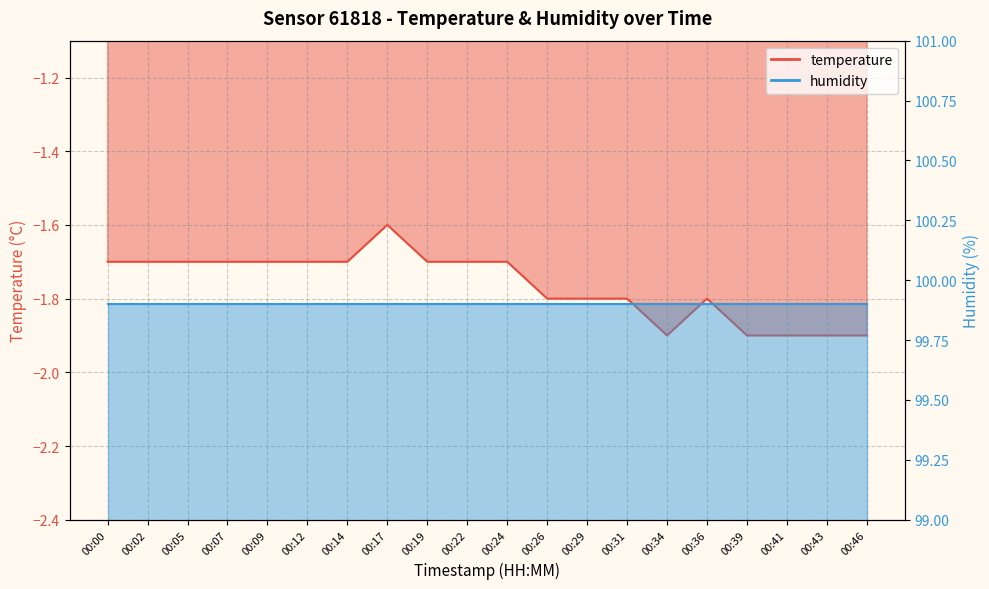

Which has a higher value, 00:07 or 00:41?

00:07